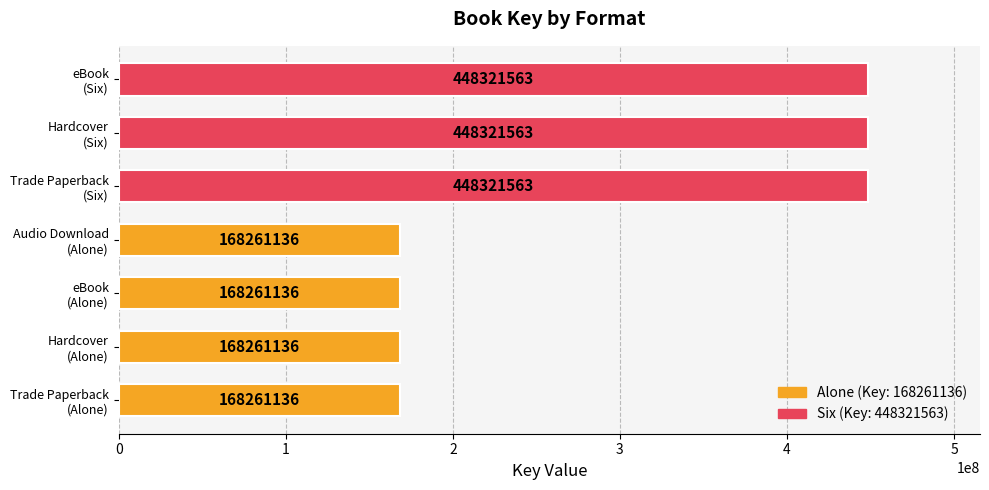

What is the minimum value shown in the chart?

168261136